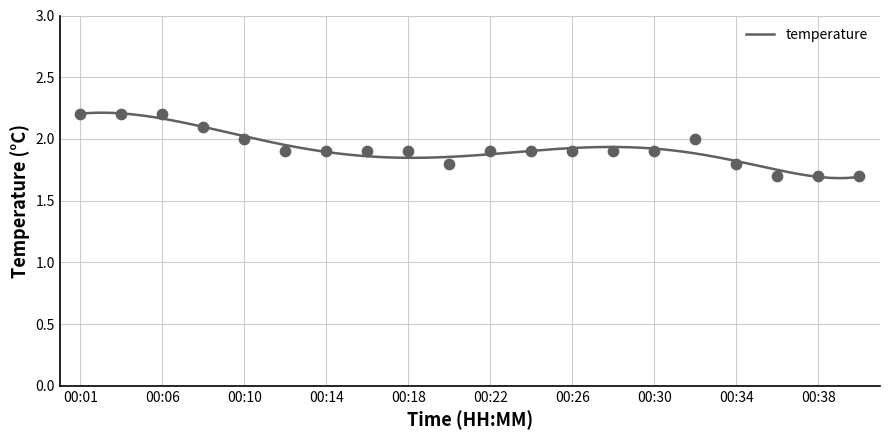

What is the change in value from 00:28 to 00:36?

-0.2